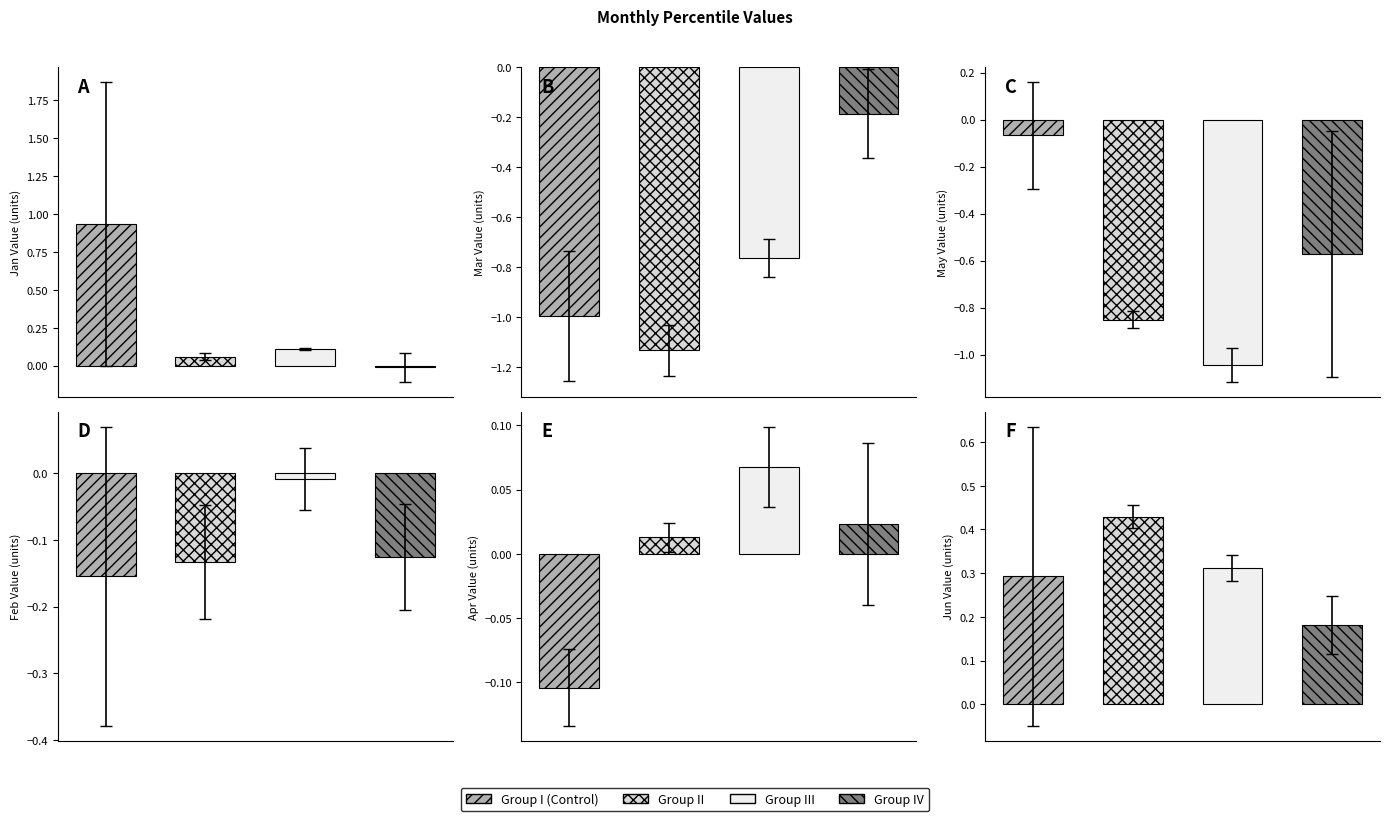

What is the greatest value displayed?

1.9